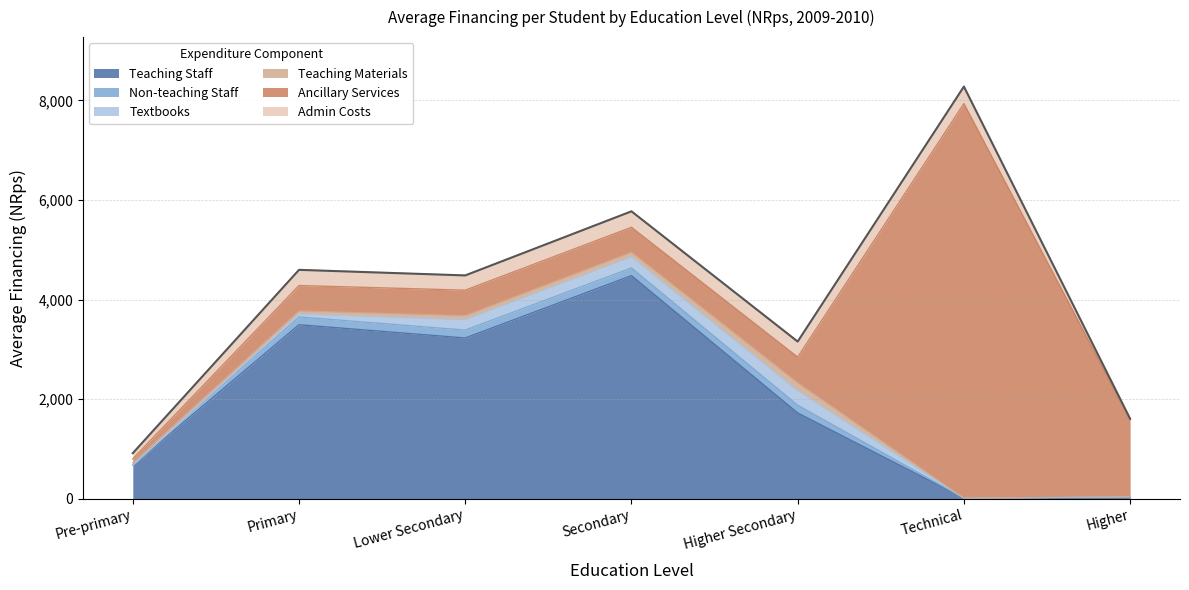

What is the difference between the highest and lowest values at Higher?

1551